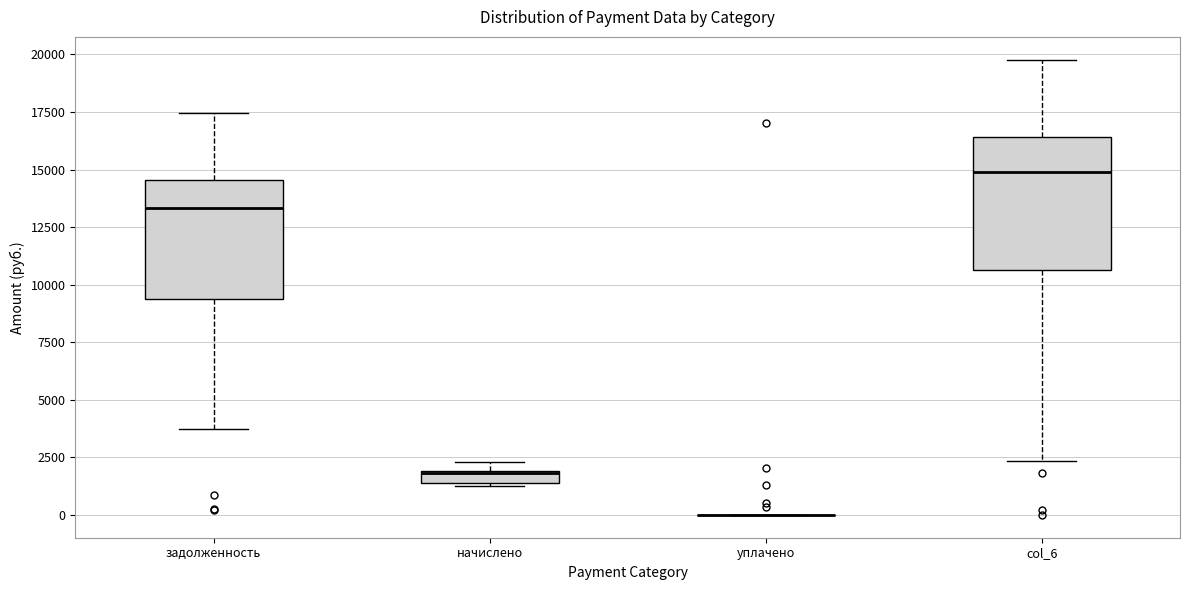

Which box is the tallest, from its lower edge to its upper edge?

col_6